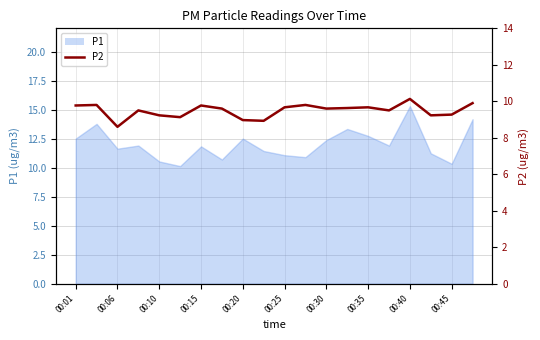

Is it true that the value at 00:01 is 9.8?

True